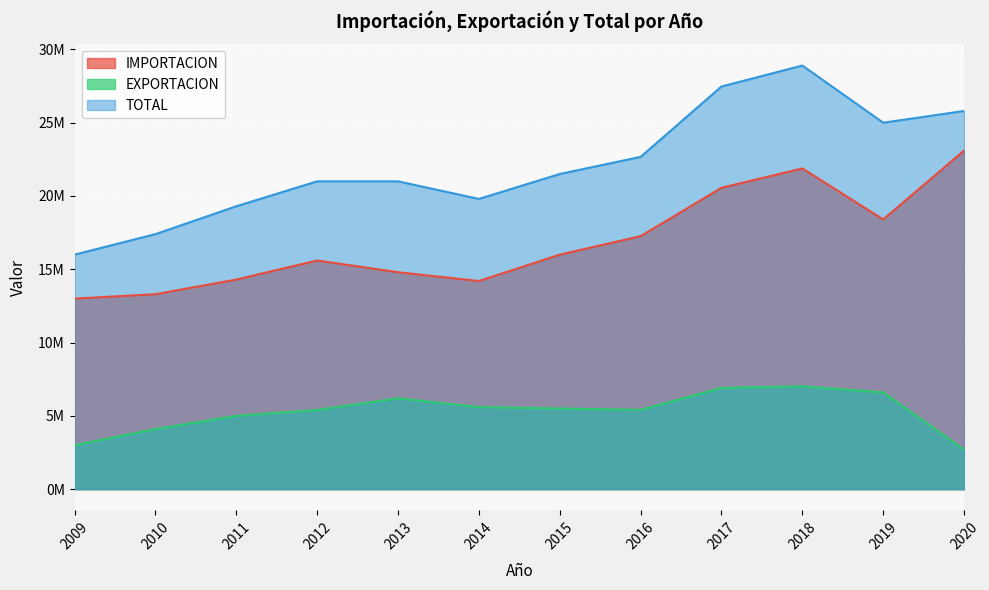

True or false: TOTAL and IMPORTACION intersect in this chart.

False